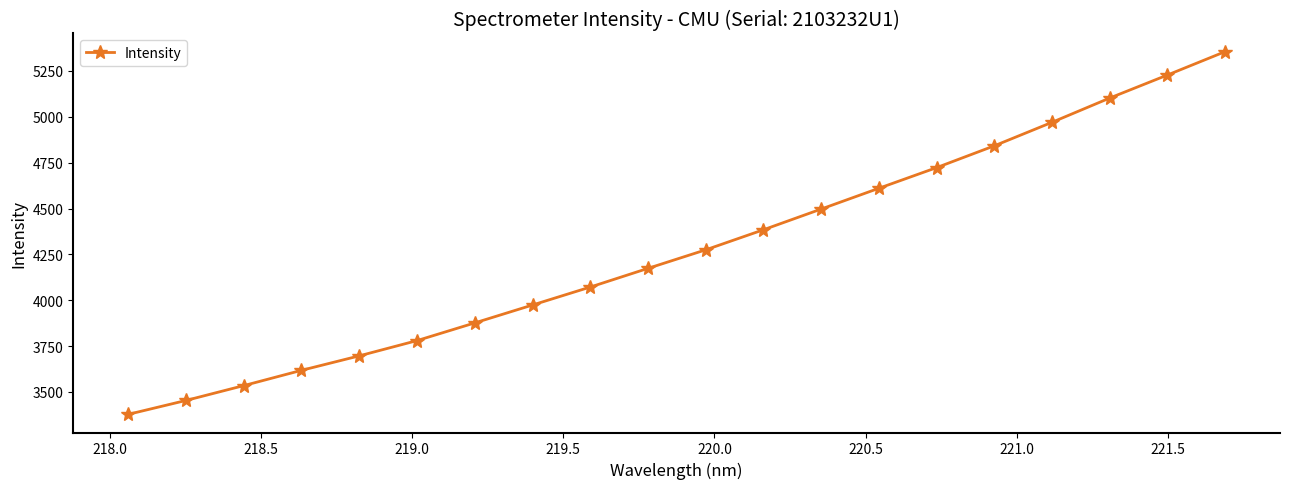

What is the average value?

4277.2